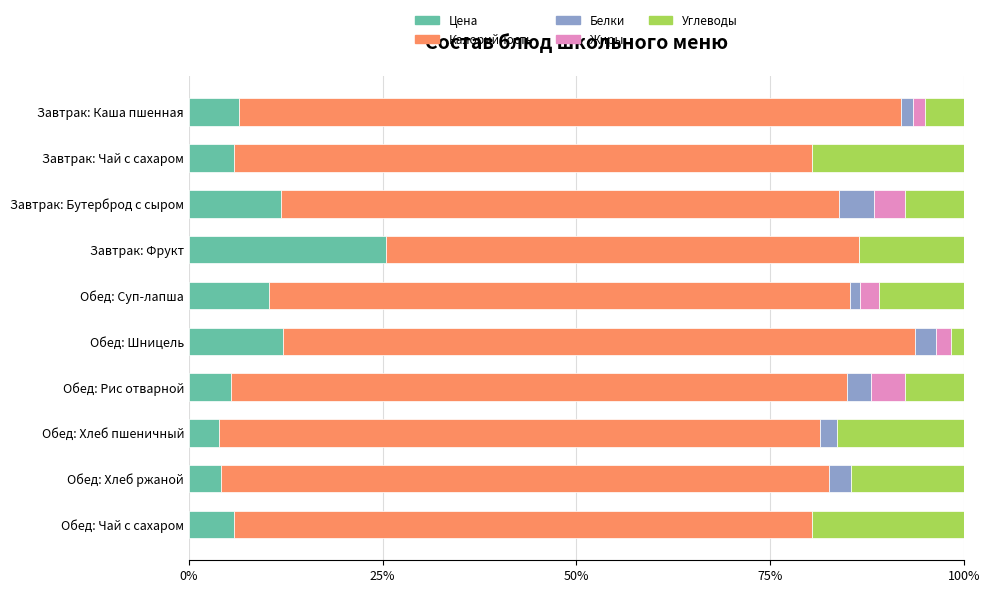

What is the approximate value of Цена at Обед: Чай с сахаром?

5.8